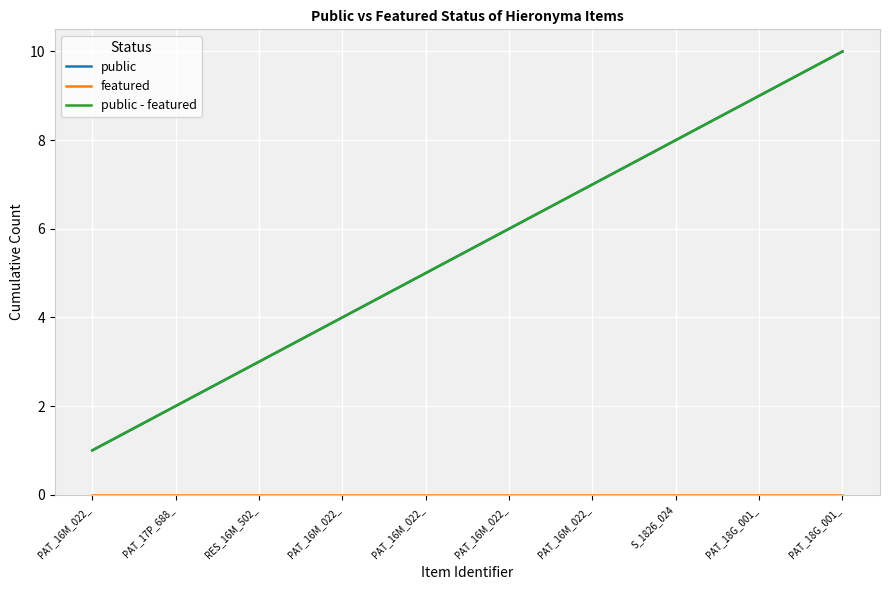

Does the chart display data point markers on the line(s)?

No